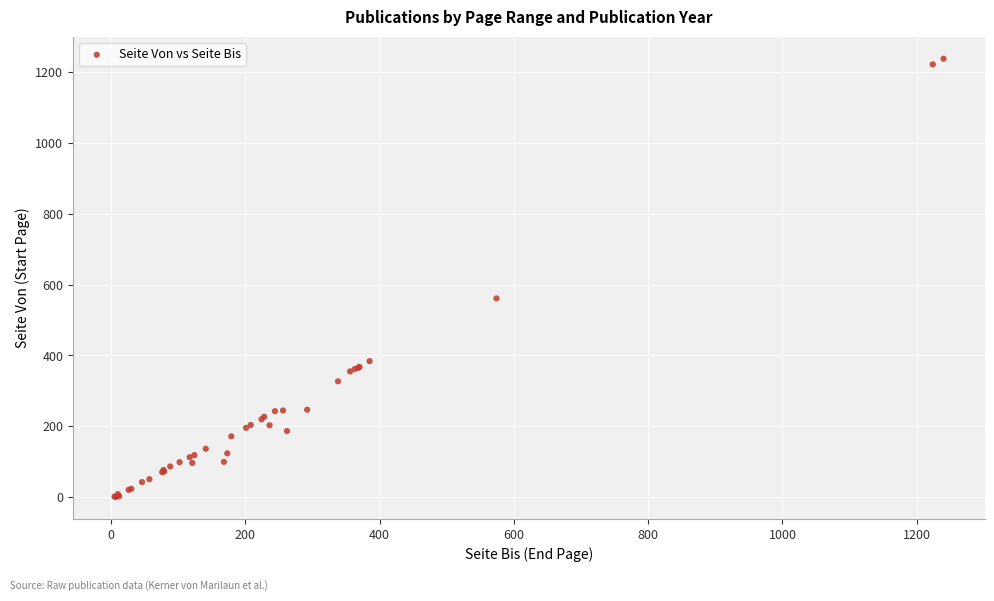

What Y value in the scatter plot is closest to 619?

561